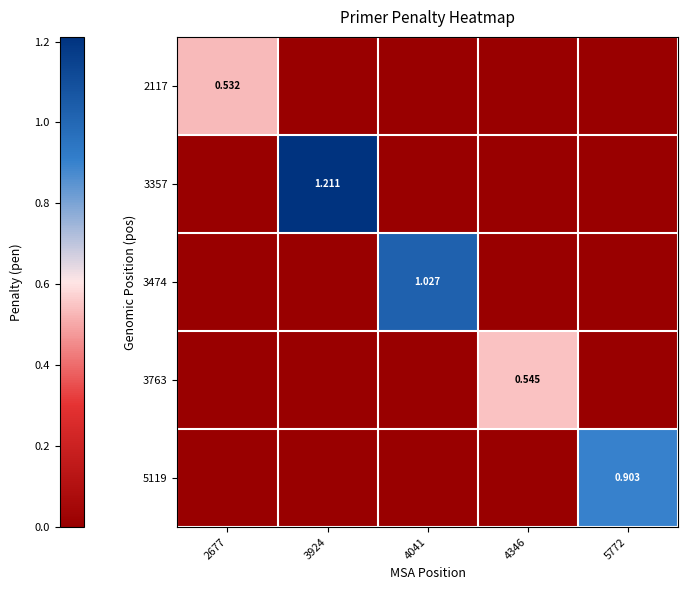

List the series in order of their peak value, lowest first.

2117, 3763, 5119, 3474, 3357